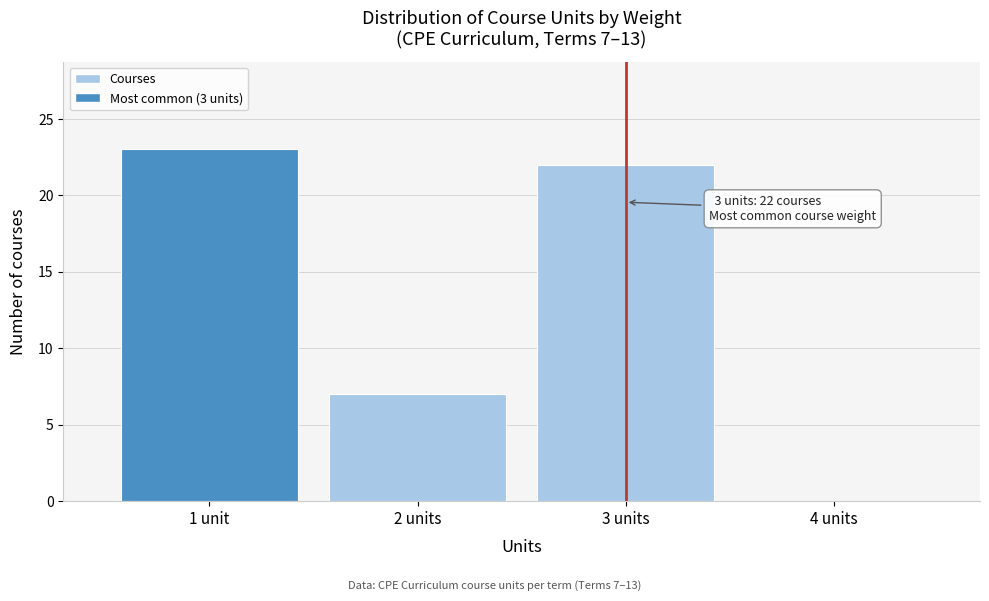

Reading right to left, list all the values displayed in this chart.

4 units=0	3 units=22	2 units=7	1 unit=23